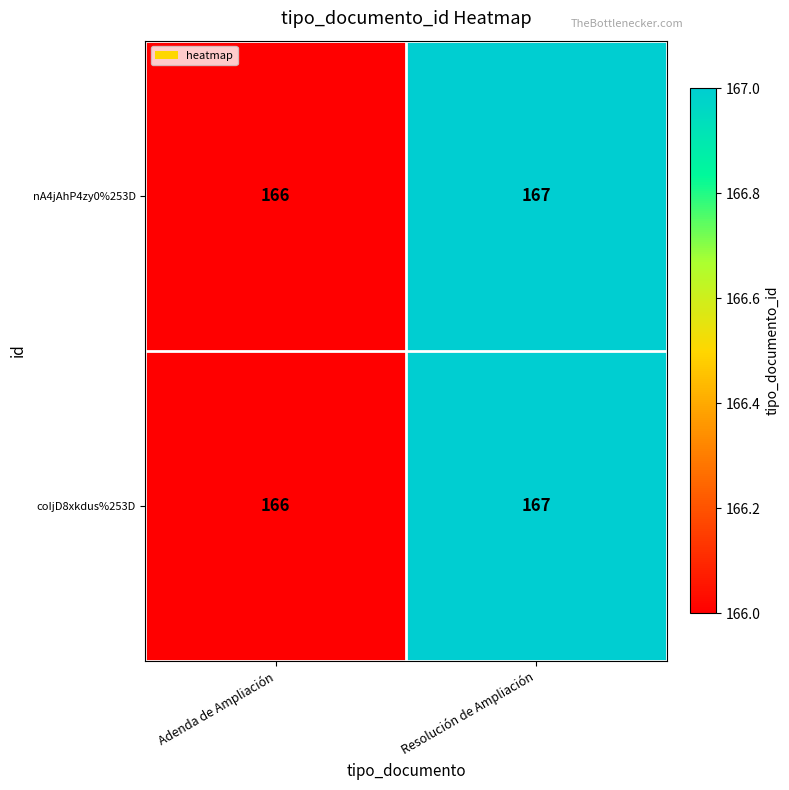

What is the total value across all series at Resolución de Ampliación?

334